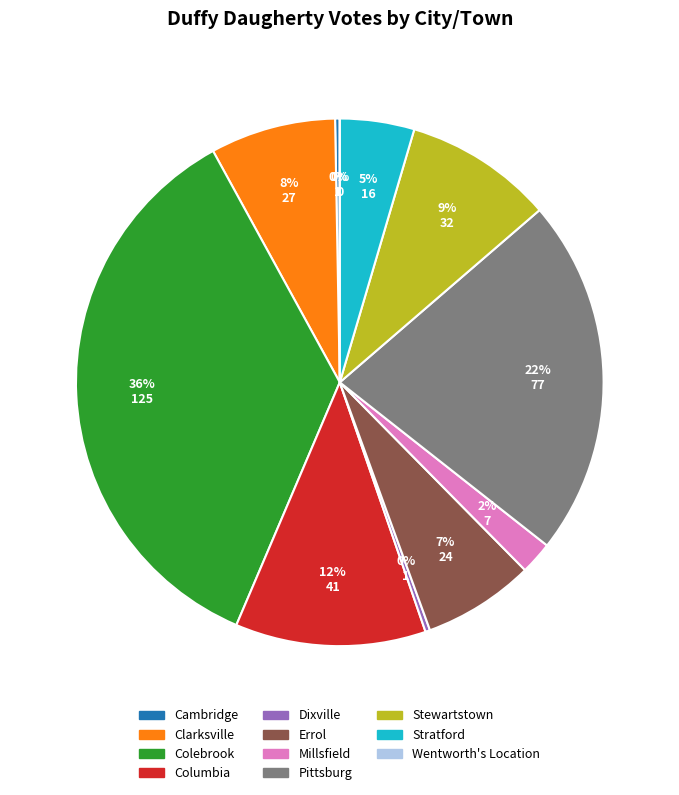

Is the sum of Cambridge and Stewartstown greater than half?

No